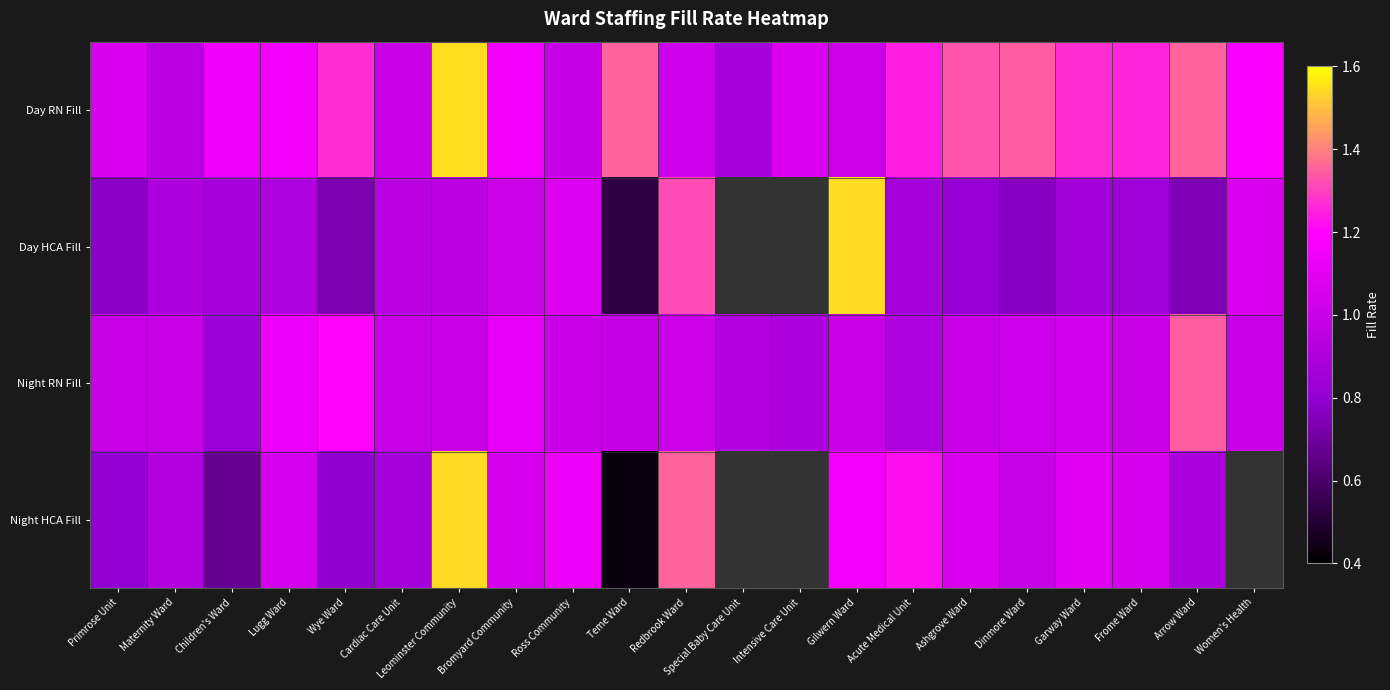

What is the total value across all series at Ross Community?

4.2